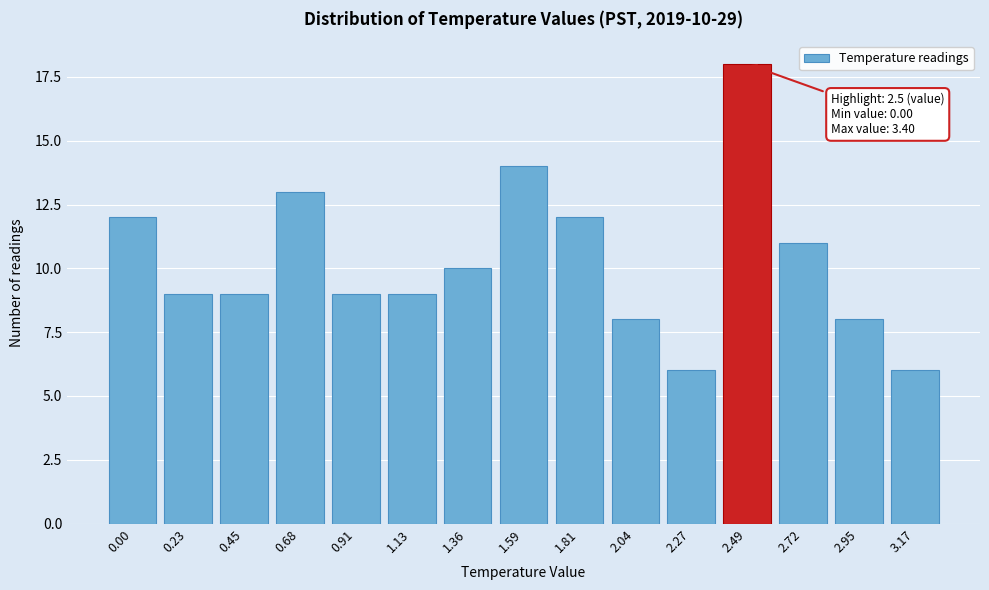

Reading right to left, list all the values displayed in this chart.

3.17=6	2.95=8	2.72=11	2.49=18	2.27=6	2.04=8	1.81=12	1.59=14	1.36=10	1.13=9	0.91=9	0.68=13	0.45=9	0.23=9	0.00=12